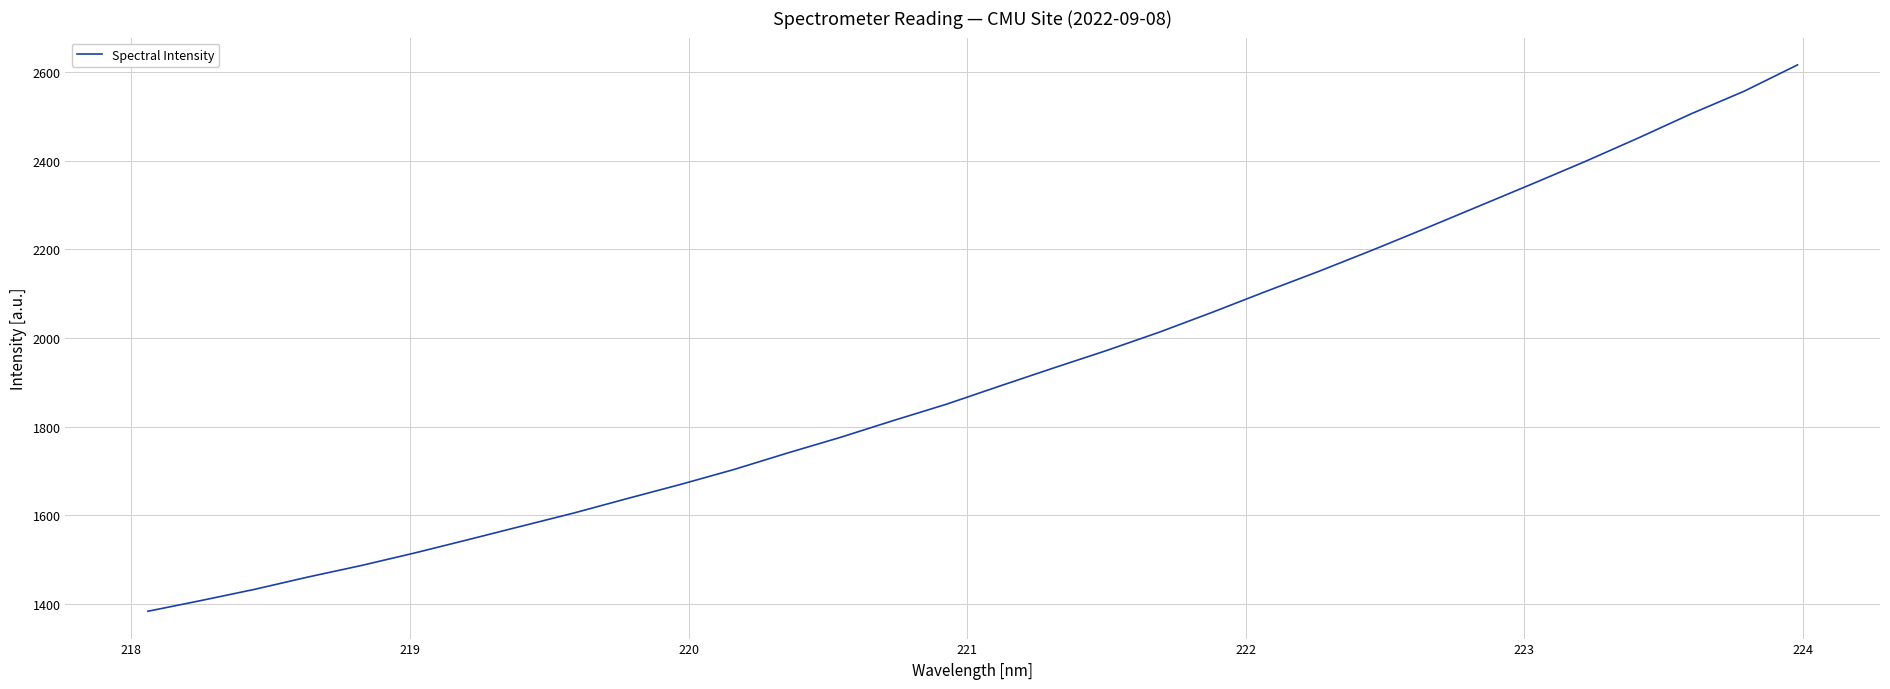

True or false: there are more than 0 points higher than both neighbors.

False